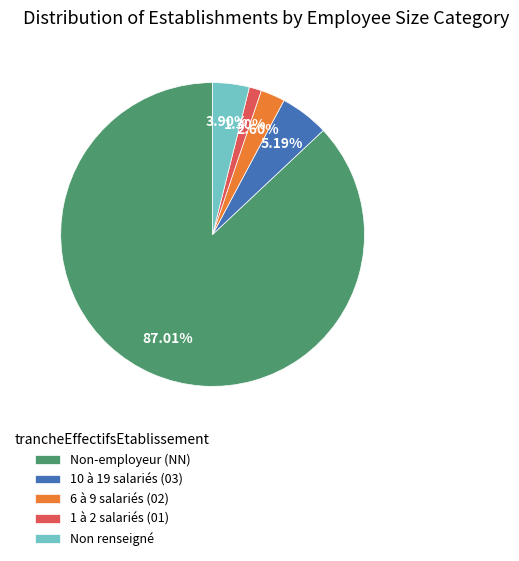

Rank the categories by value from lowest to highest.

1 à 2 salariés (01), 6 à 9 salariés (02), Non renseigné, 10 à 19 salariés (03), Non-employeur (NN)